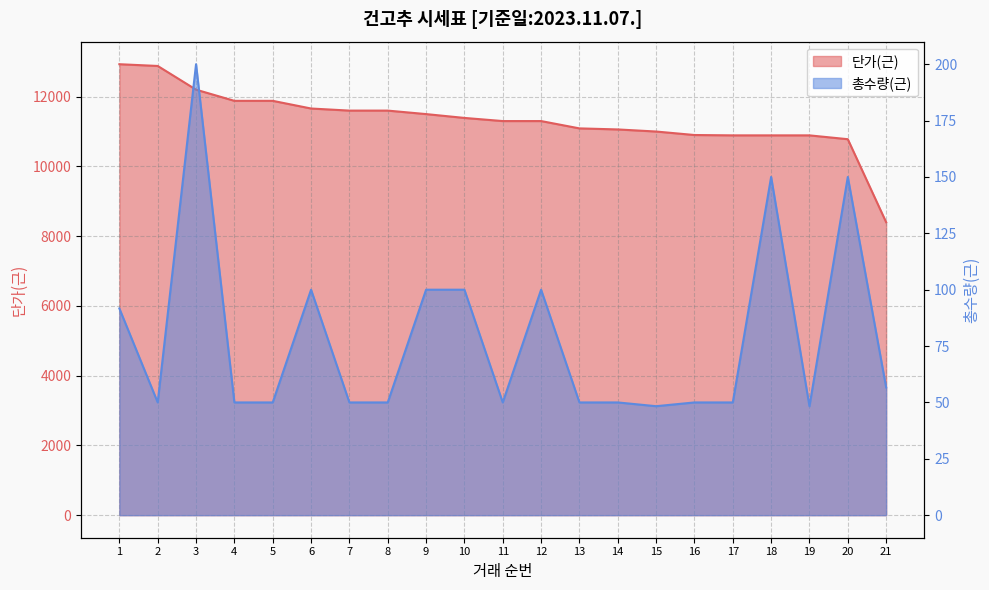

Does the chart have visible grid lines?

Yes